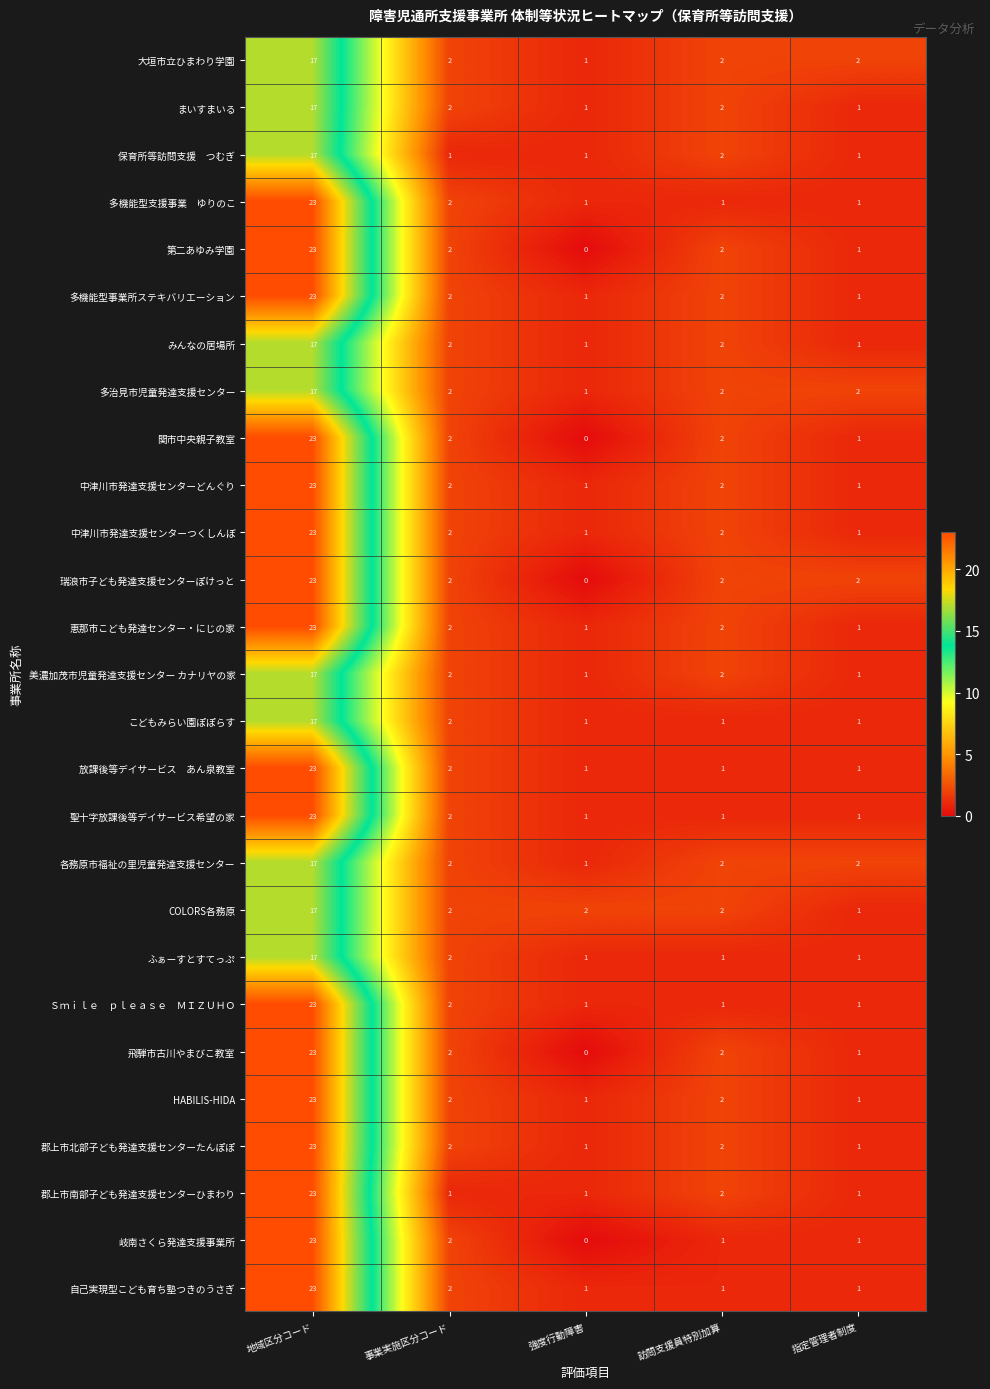

What is the average value of the 郡上市南部子ども発達支援センターひまわり series?

6